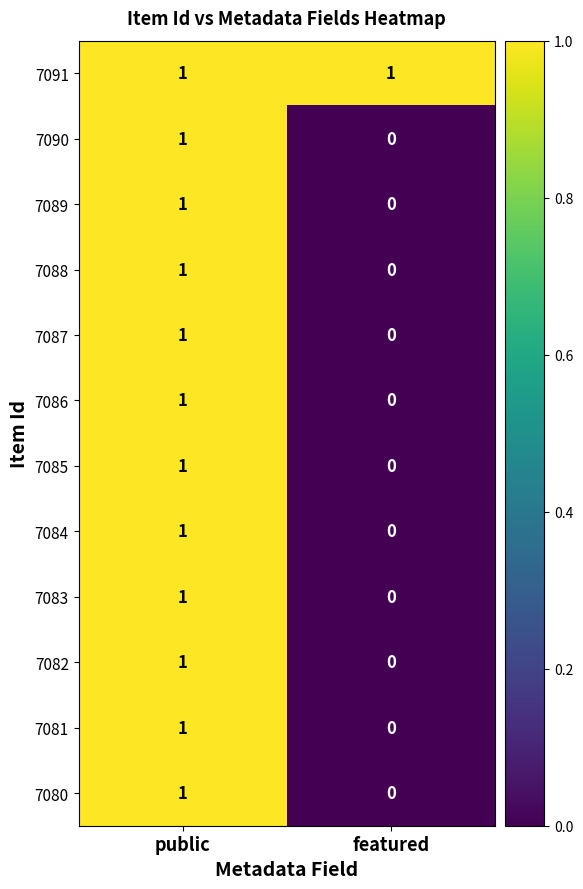

What is the greatest value displayed?

1